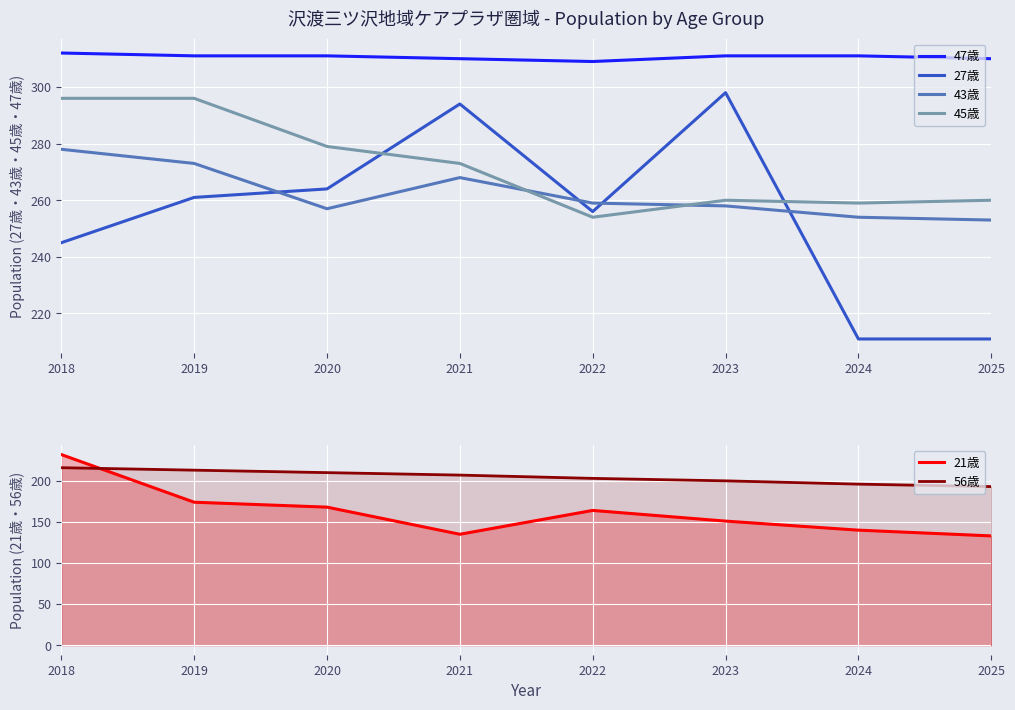

Where is the first local minimum for 47歳?

2022